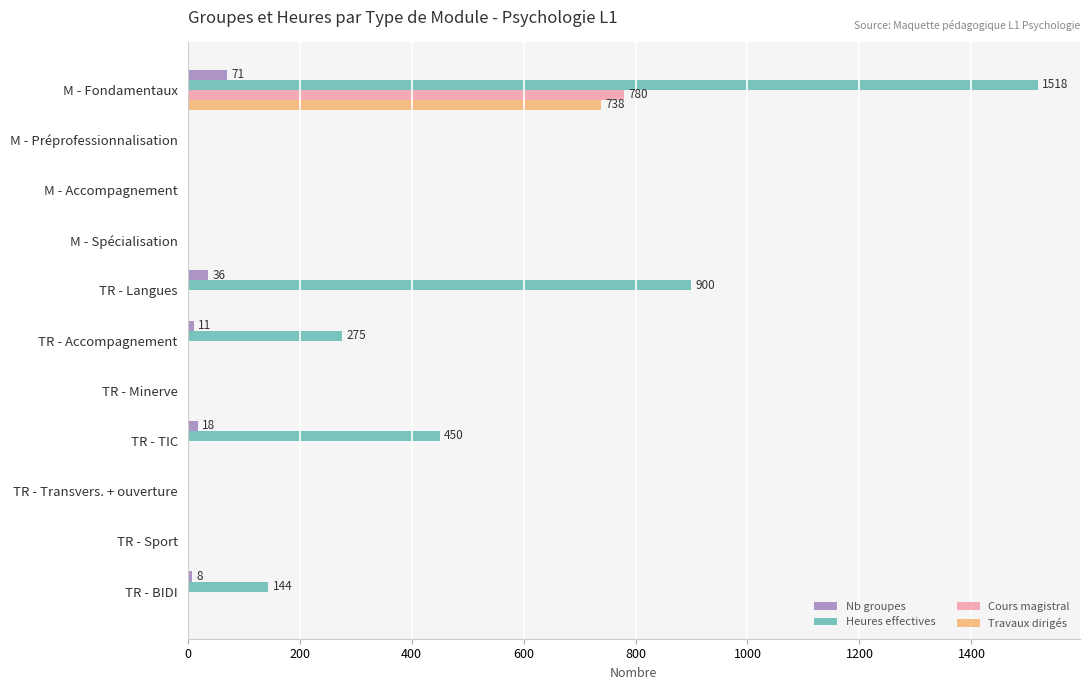

How many series are shown in this chart?

4